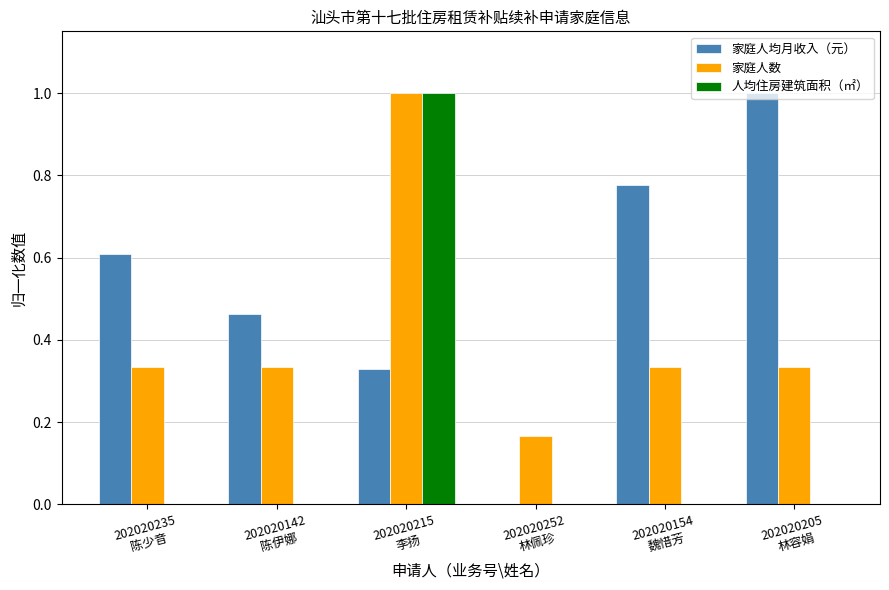

Which series has the largest total across all categories?

家庭人均月收入（元）